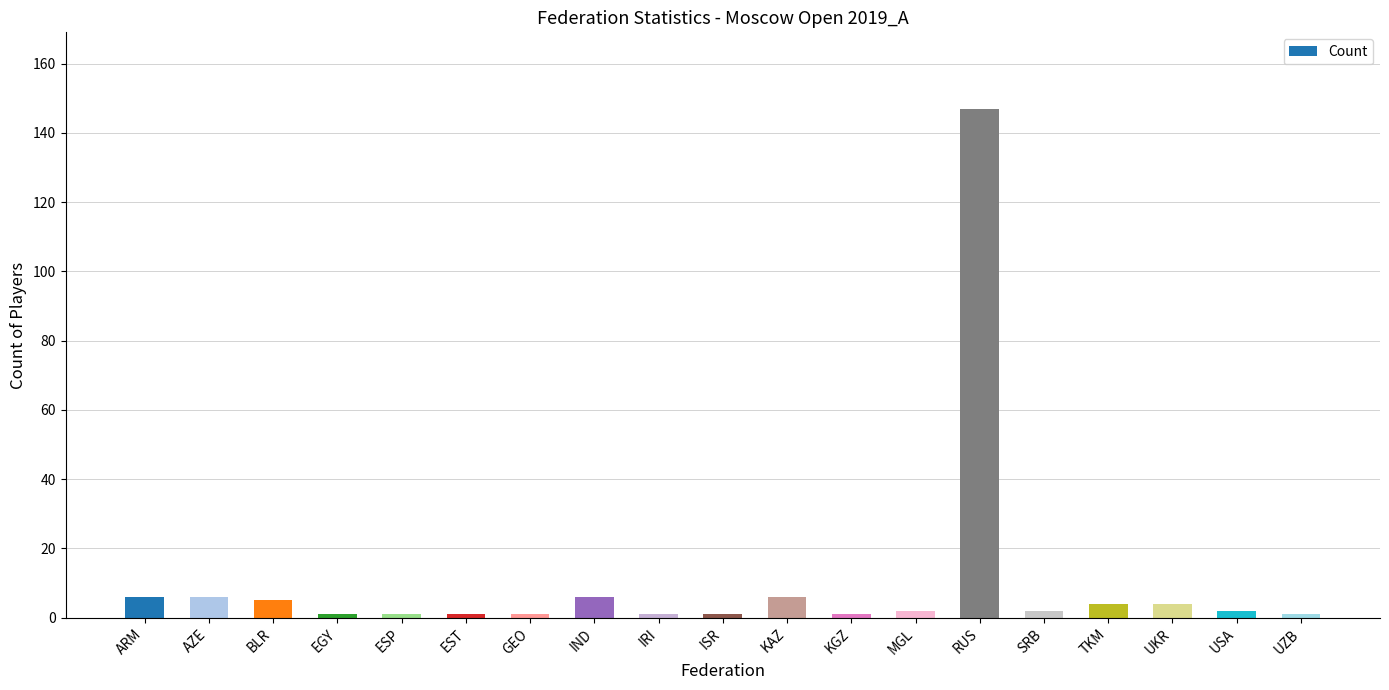

What is the smallest value displayed?

1